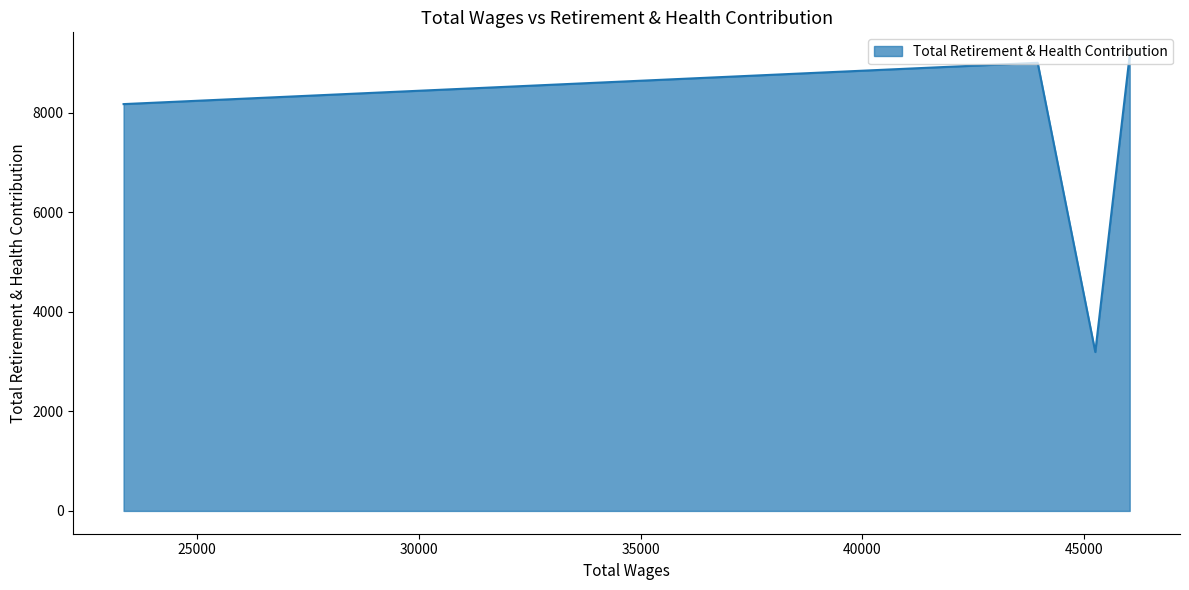

True or false: the data shows 14013 at 23340.0.

False